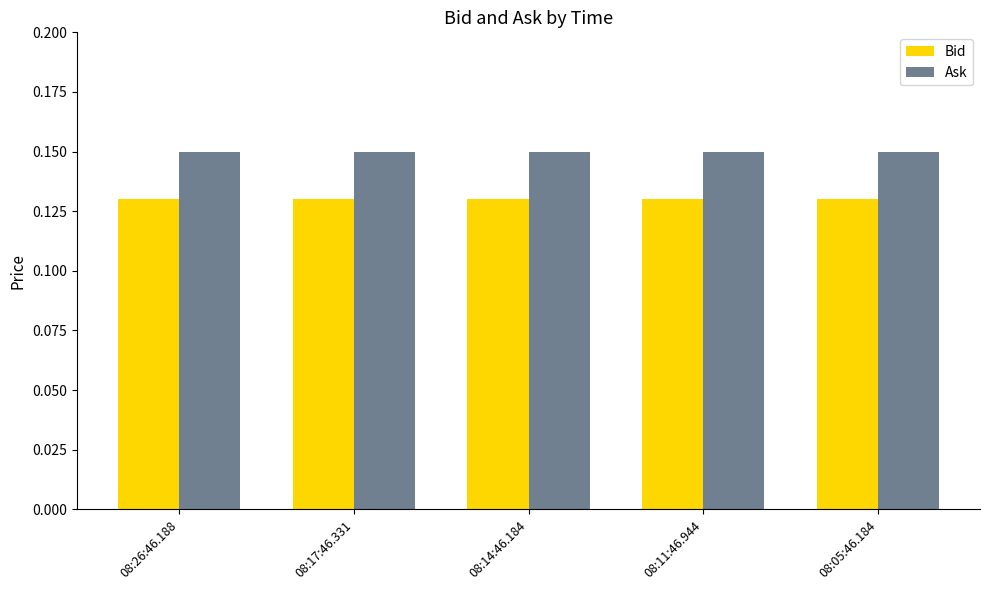

List the series in order of their peak value, lowest first.

Bid, Ask